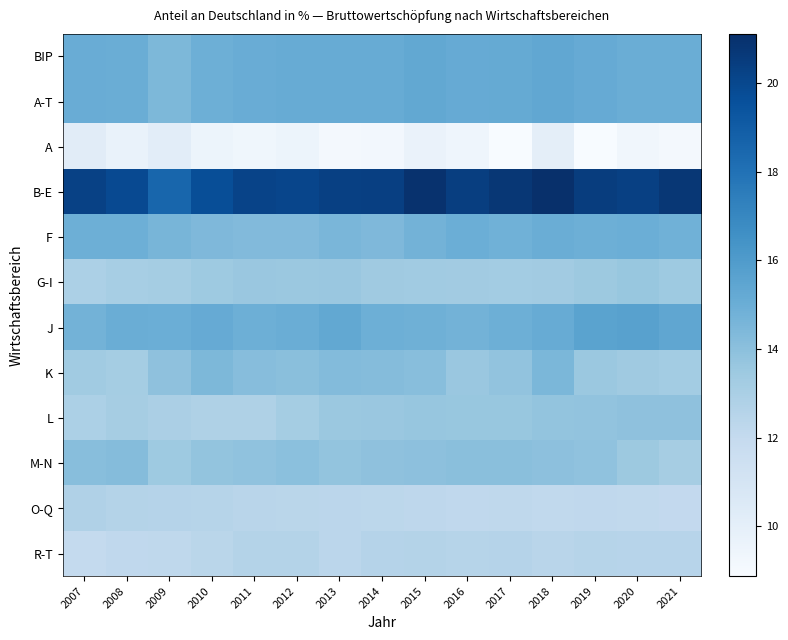

Reading right to left, what are all the values shown in this chart?

BIP: 2021=15.0	2020=15.0	2019=15.2	2018=15.3	2017=15.2	2016=15.2	2015=15.3	2014=15.1	2013=15.1	2012=15.1	2011=15.1	2010=14.9	2009=14.5	2008=15.0	2007=15.1
A-T: 2021=15.0	2020=15.0	2019=15.2	2018=15.3	2017=15.2	2016=15.2	2015=15.3	2014=15.1	2013=15.1	2012=15.1	2011=15.1	2010=14.9	2009=14.5	2008=15.0	2007=15.1
A: 2021=9.1	2020=9.3	2019=8.9	2018=10.0	2017=8.9	2016=9.4	2015=9.7	2014=9.2	2013=9.1	2012=9.5	2011=9.3	2010=9.5	2009=10.1	2008=9.7	2007=10.2
B-E: 2021=20.8	2020=20.3	2019=20.5	2018=21.1	2017=20.7	2016=20.4	2015=21.0	2014=20.3	2013=20.3	2012=20.1	2011=20.2	2010=19.7	2009=18.6	2008=19.9	2007=20.2
F: 2021=14.8	2020=15.0	2019=14.9	2018=15.0	2017=14.8	2016=15.0	2015=14.7	2014=14.4	2013=14.5	2012=14.3	2011=14.3	2010=14.4	2009=14.6	2008=14.9	2007=14.9
G-I: 2021=13.4	2020=13.6	2019=13.5	2018=13.3	2017=13.3	2016=13.3	2015=13.3	2014=13.4	2013=13.6	2012=13.6	2011=13.6	2010=13.4	2009=13.2	2008=13.1	2007=12.9
J: 2021=15.4	2020=15.7	2019=15.6	2018=15.1	2017=14.9	2016=14.7	2015=14.9	2014=14.9	2013=15.3	2012=15.0	2011=14.9	2010=15.2	2009=15.0	2008=15.0	2007=14.7
K: 2021=13.3	2020=13.4	2019=13.6	2018=14.5	2017=13.8	2016=13.6	2015=14.1	2014=14.2	2013=14.3	2012=14.1	2011=14.2	2010=14.5	2009=13.9	2008=13.2	2007=13.3
L: 2021=13.9	2020=13.9	2019=13.8	2018=13.8	2017=13.6	2016=13.6	2015=13.7	2014=13.6	2013=13.5	2012=13.2	2011=12.8	2010=12.8	2009=13.0	2008=13.2	2007=12.9
M-N: 2021=13.2	2020=13.5	2019=13.9	2018=14.0	2017=14.1	2016=14.1	2015=14.0	2014=13.9	2013=13.8	2012=14.0	2011=13.9	2010=13.8	2009=13.5	2008=14.2	2007=14.1
O-Q: 2021=12.1	2020=12.1	2019=12.2	2018=12.1	2017=12.2	2016=12.2	2015=12.2	2014=12.3	2013=12.3	2012=12.4	2011=12.4	2010=12.5	2009=12.6	2008=12.6	2007=12.8
R-T: 2021=12.5	2020=12.5	2019=12.5	2018=12.5	2017=12.6	2016=12.5	2015=12.6	2014=12.6	2013=12.4	2012=12.7	2011=12.6	2010=12.4	2009=12.2	2008=12.2	2007=12.0